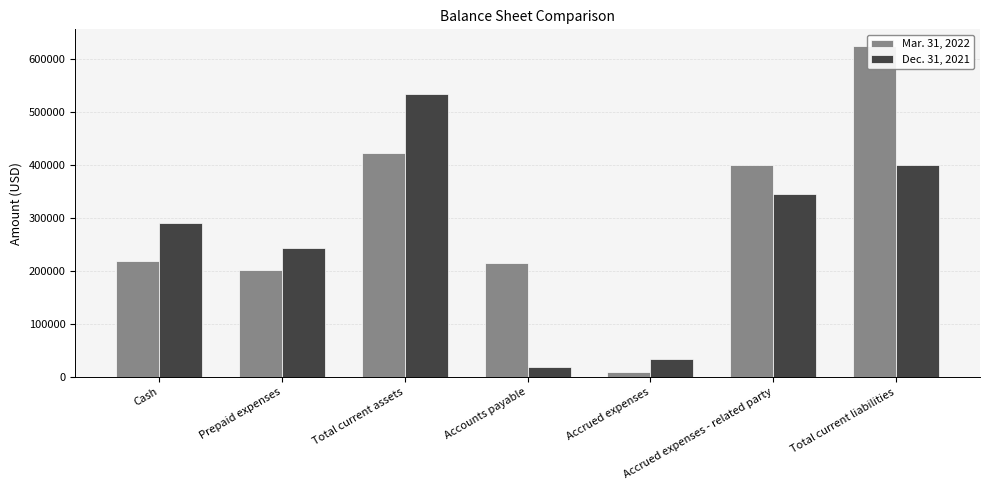

Rank the series at Prepaid expenses from lowest to highest value.

Mar. 31, 2022, Dec. 31, 2021